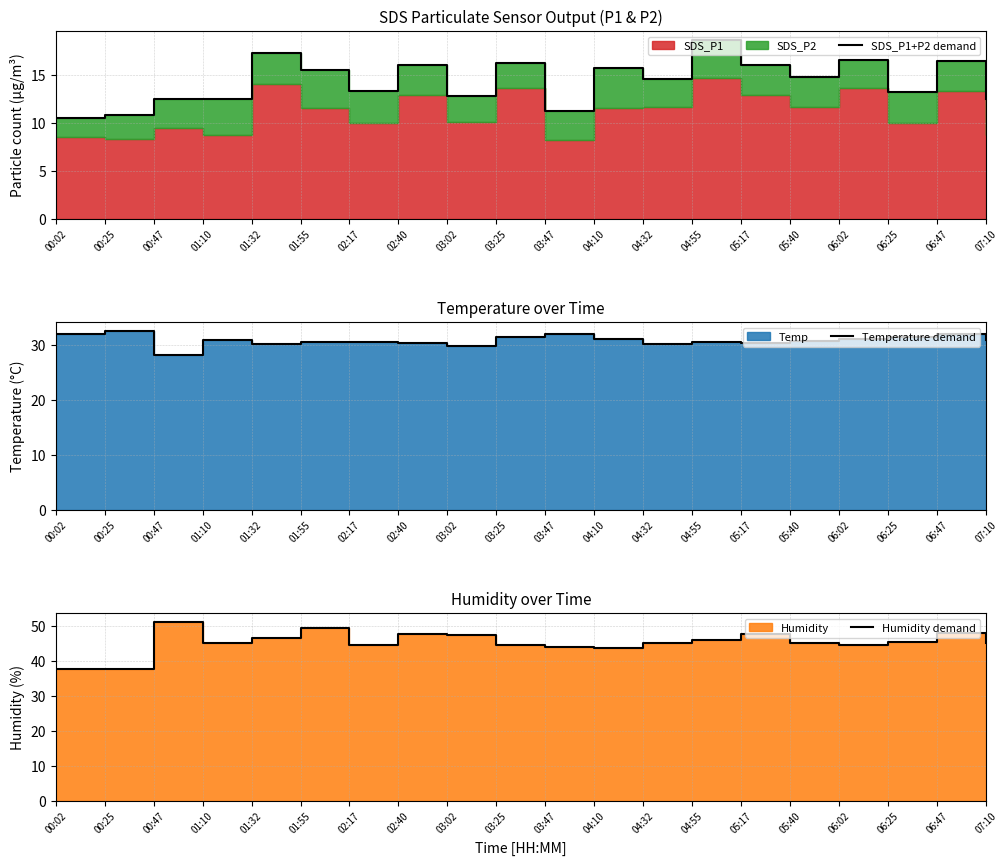

What is the smallest value displayed?

10.5